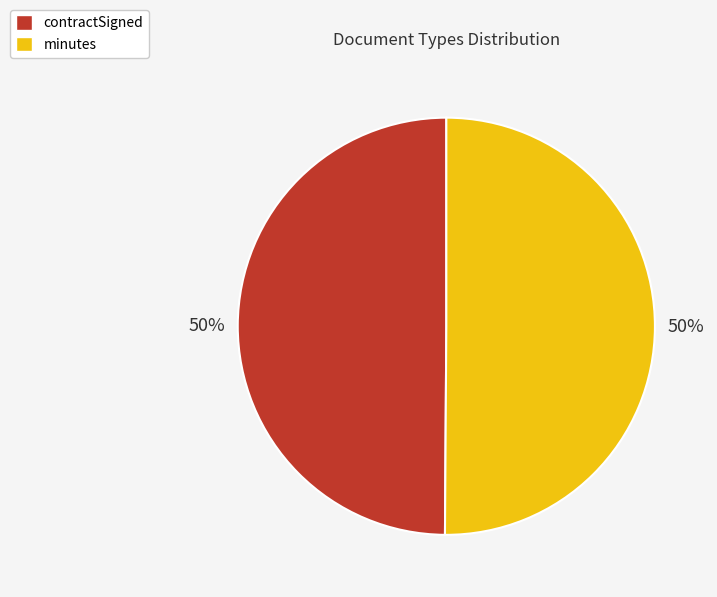

Combined, do minutes and contractSigned account for over 50%?

Yes